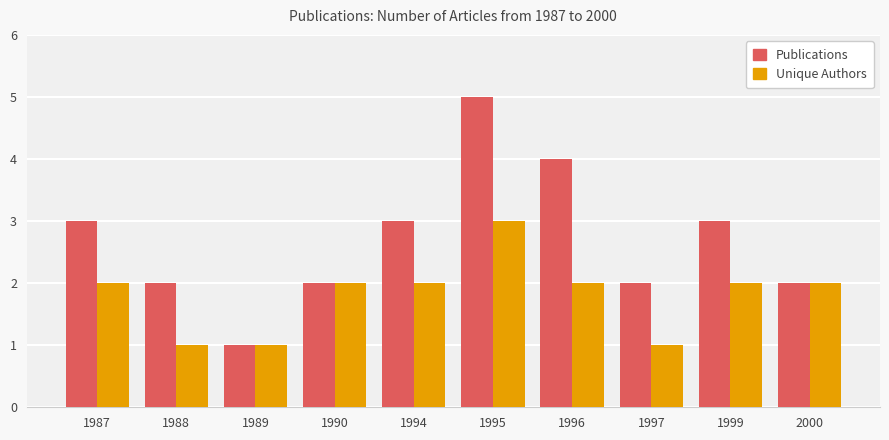

Read the Unique Authors value at 2000.

2